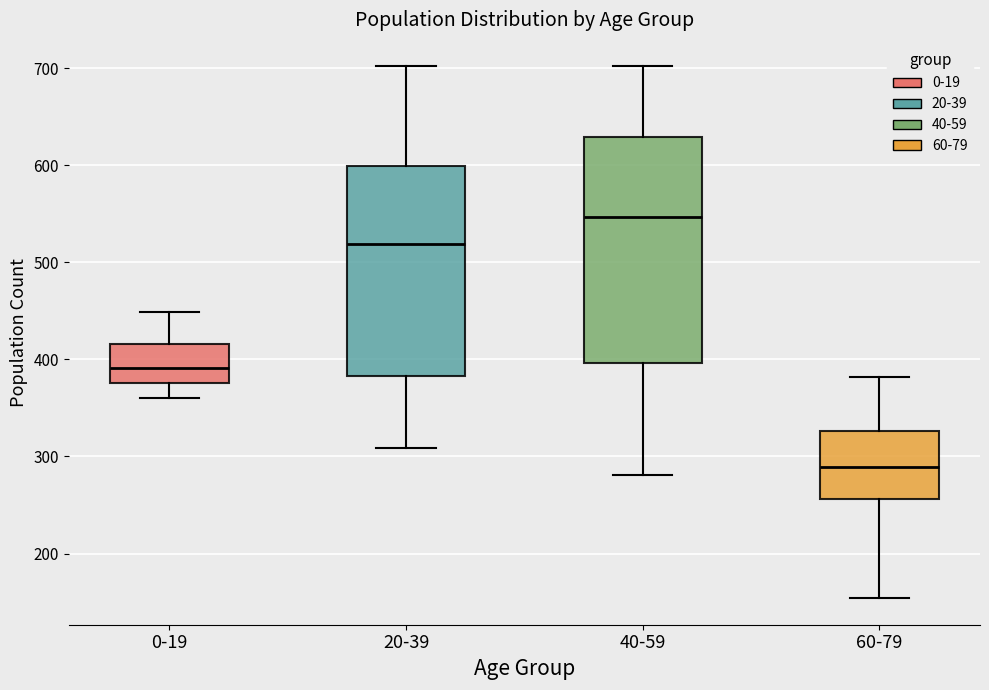

Reading left to right, transcribe this box plot: for each box, give where its median line is, the range the box spans, and where its two whiskers end, as read against the y-axis. The values are not printed on the chart, so give them approximately, as read against the axis.

0-19: median 390, box 380 to 420, whiskers 360 to 450
20-39: median 520, box 380 to 600, whiskers 310 to 700
40-59: median 550, box 400 to 630, whiskers 280 to 700
60-79: median 290, box 260 to 330, whiskers 150 to 380